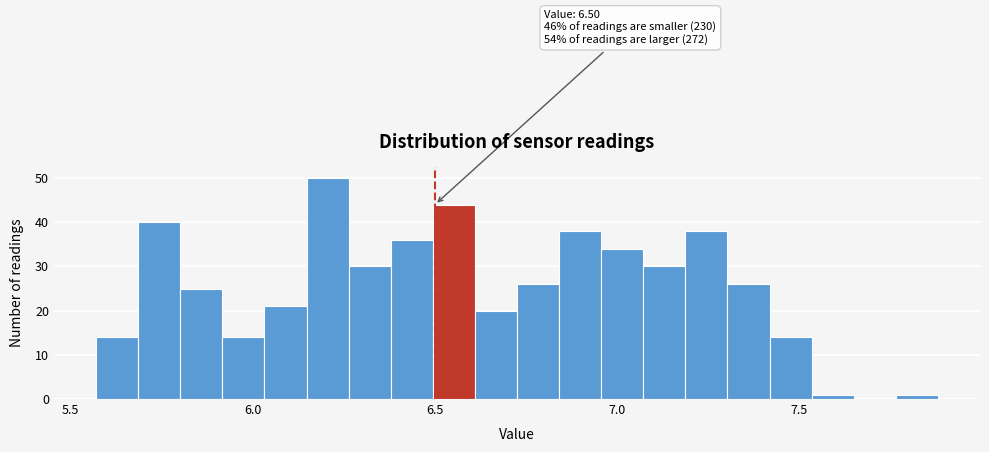

Read against the x-axis, roughly where is the centre of the tallest bar?

6.20